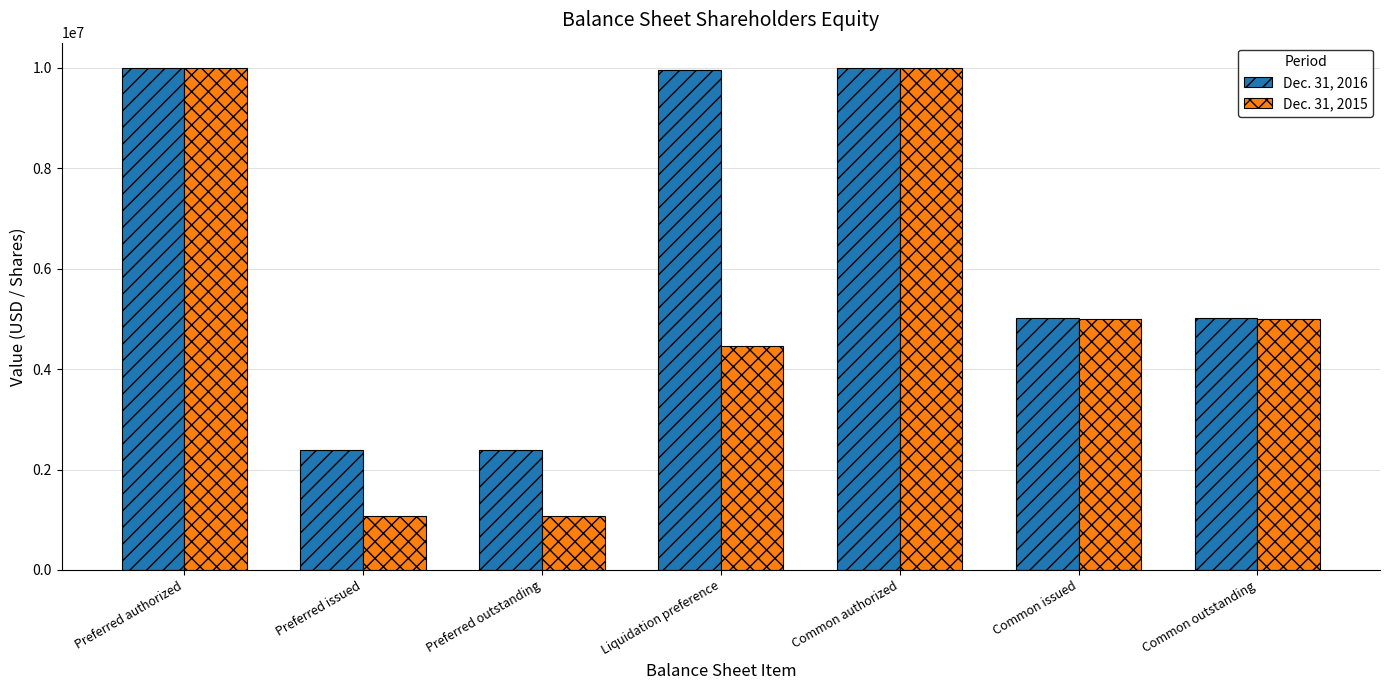

How many values in the Dec. 31, 2016 series are below 5016685?

2